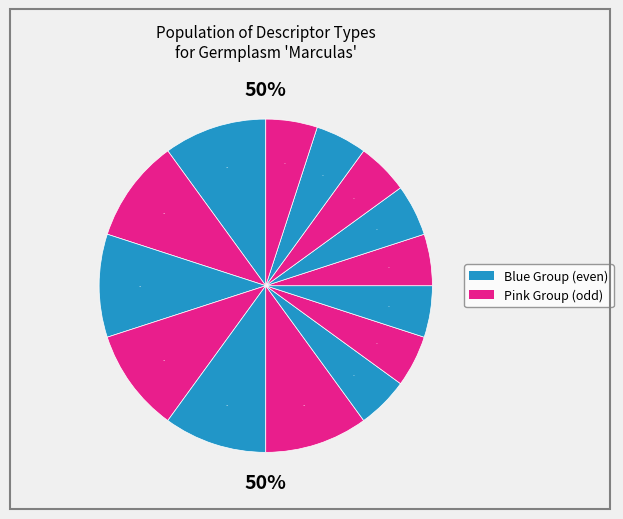

How many segments does this pie chart have?

7